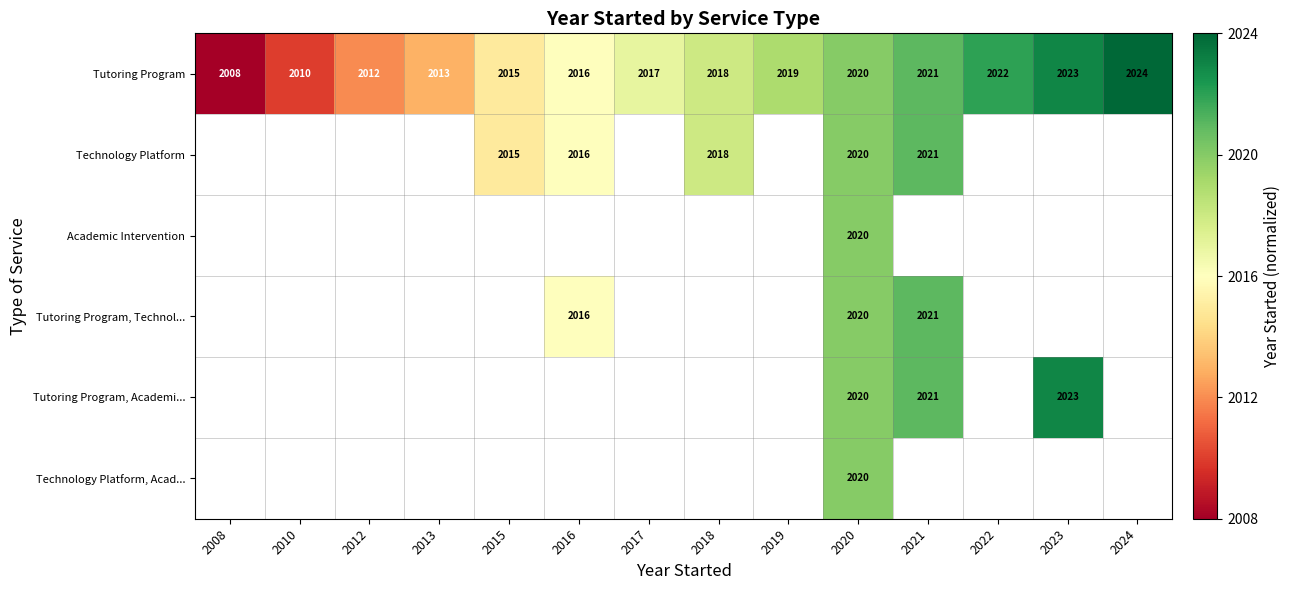

Which has a higher value, 2019 or 2016?

2019